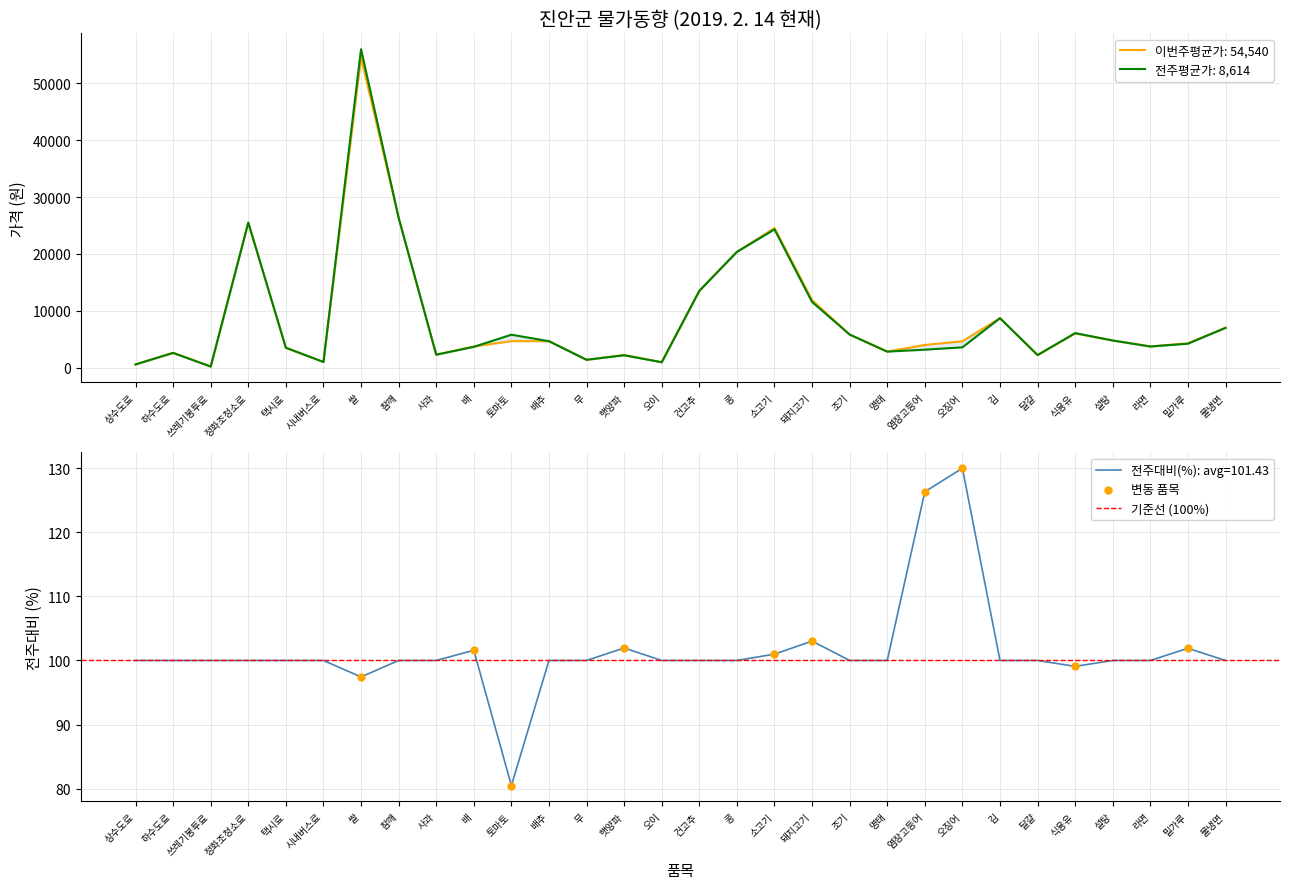

Which series has the widest spread of Y values?

전주평균가